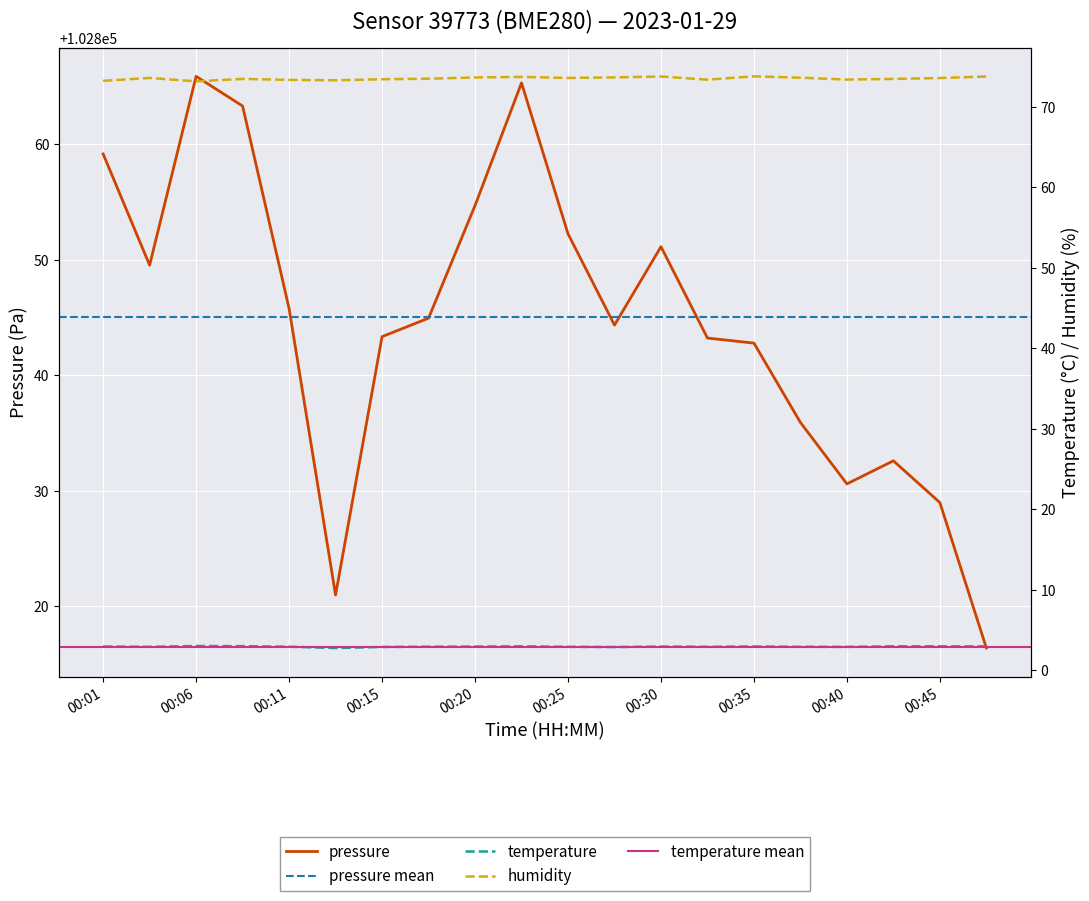

Between 00:08 and 00:11, which series saw the biggest shift?

pressure